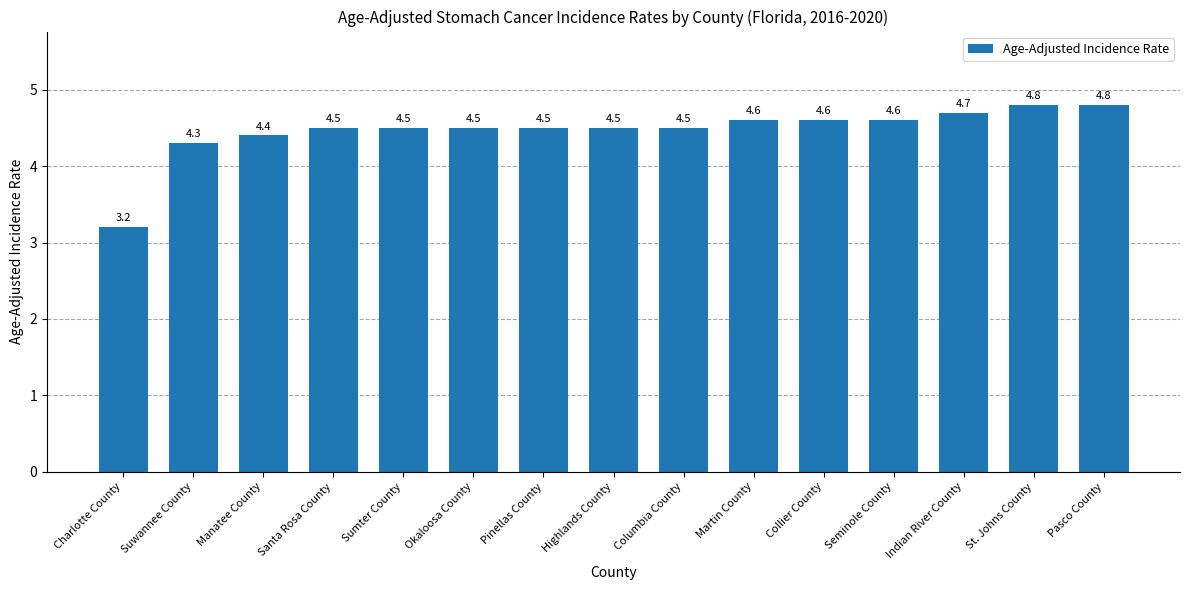

Read the value at Santa Rosa County.

4.5